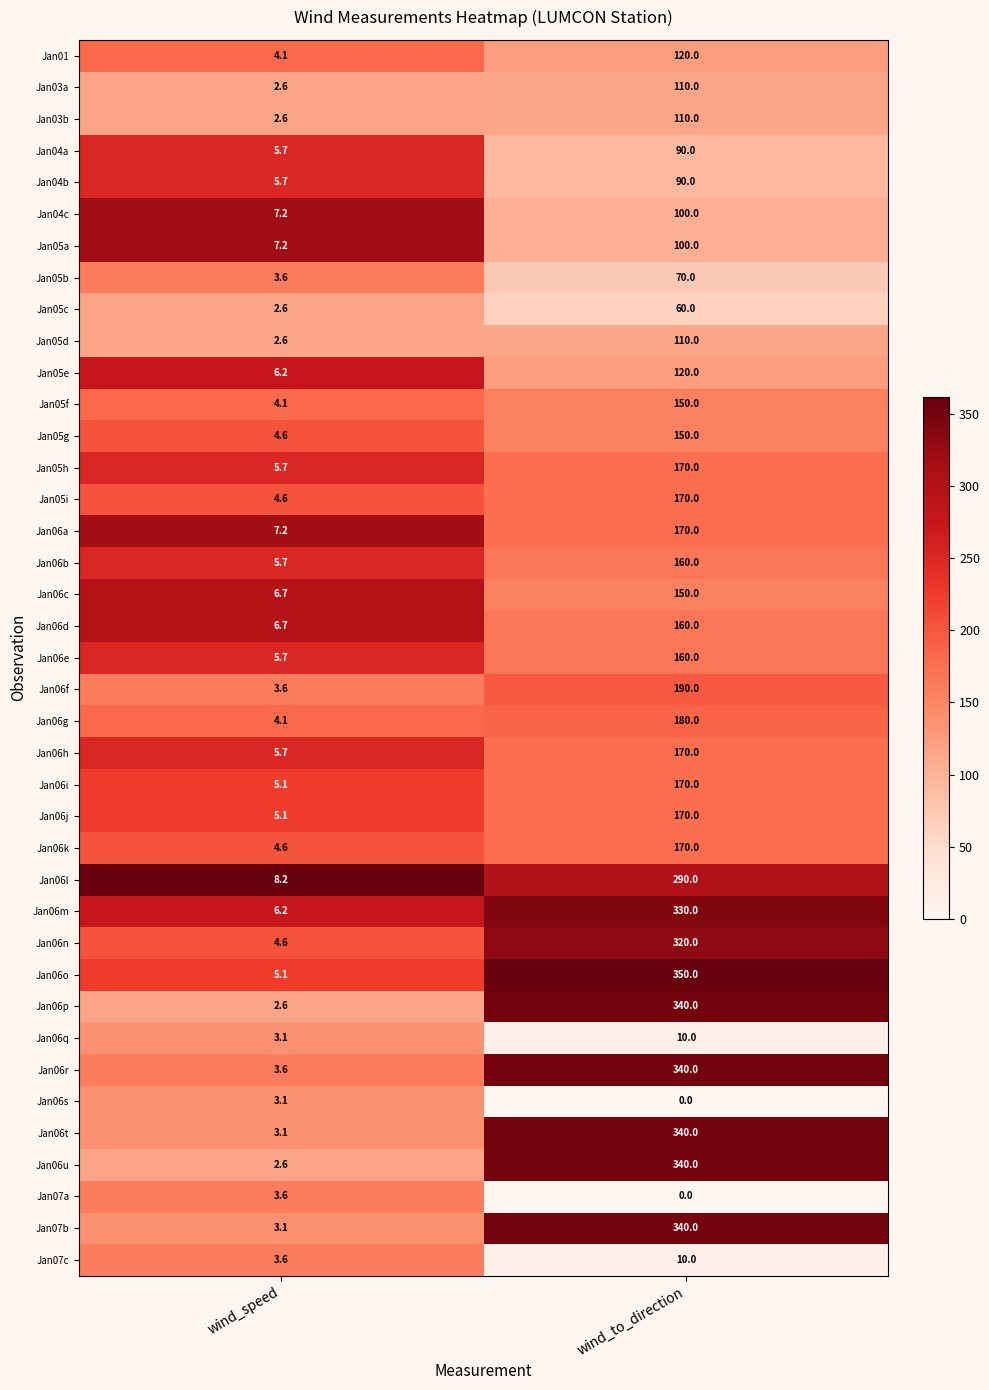

Count the number of categories in the chart.

2